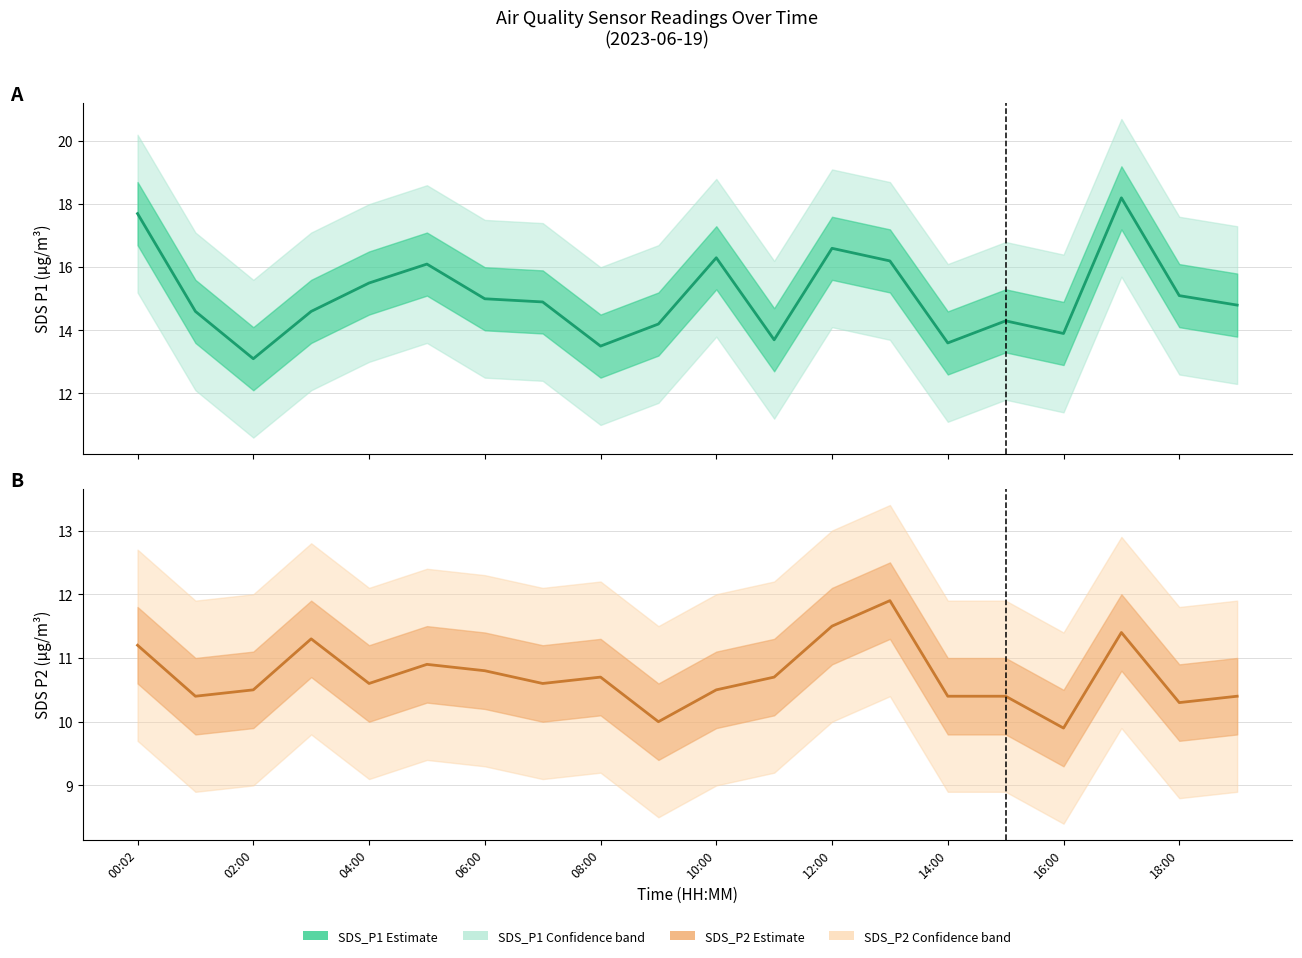

True or false: SDS_P1 (Estimate) and SDS_P2 (Estimate) intersect in this chart.

False